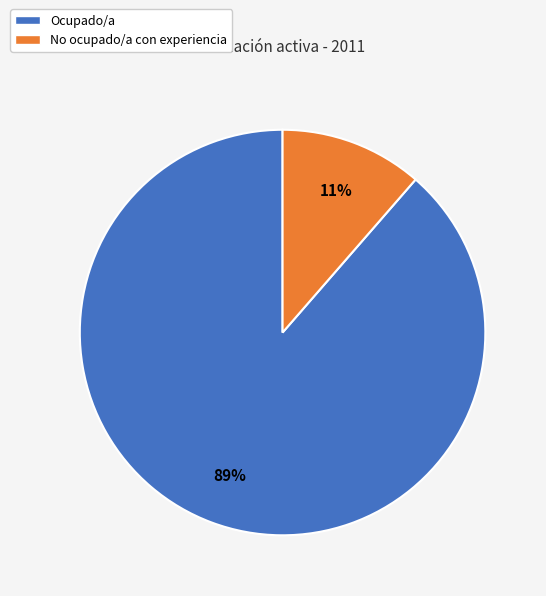

How many segments does this pie chart have?

2